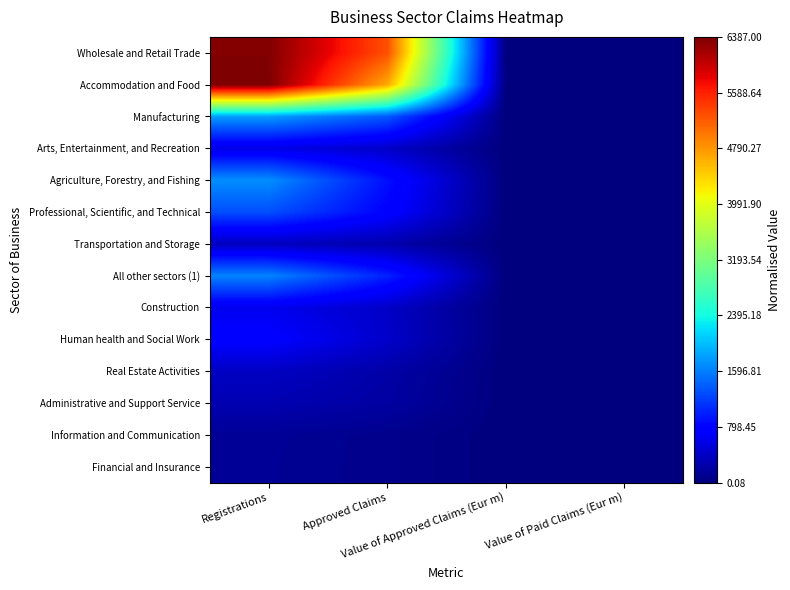

Rank the series by their maximum value, from lowest to highest.

Financial and Insurance, Information and Communication, Administrative and Support Service, Transportation and Storage, Real Estate Activities, Arts, Entertainment, and Recreation, Construction, Human health and Social Work, Professional, Scientific, and Technical, All other sectors (1), Agriculture, Forestry, and Fishing, Manufacturing, Wholesale and Retail Trade, Accommodation and Food